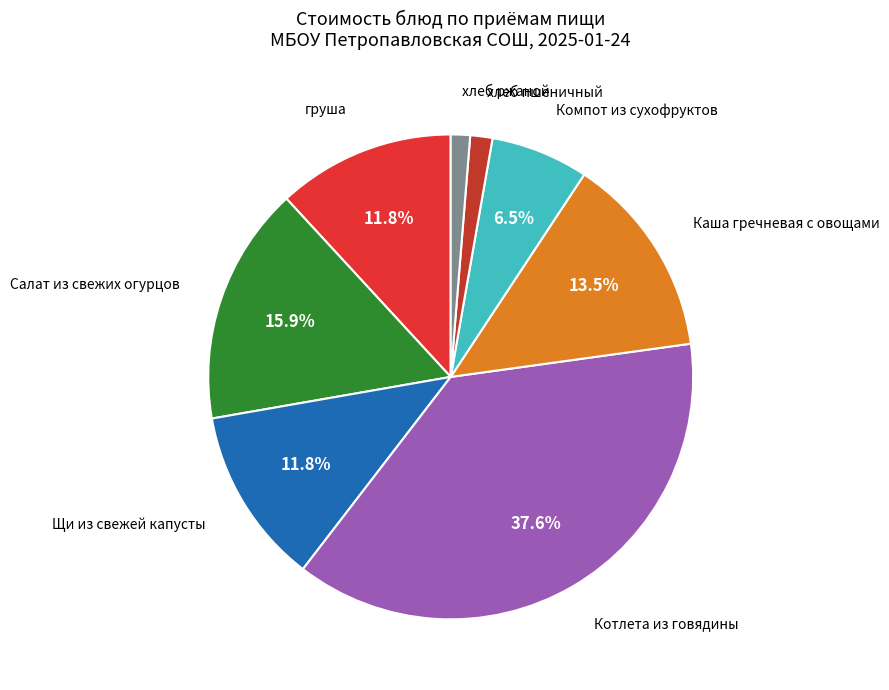

Which slice is the largest?

Котлета из говядины